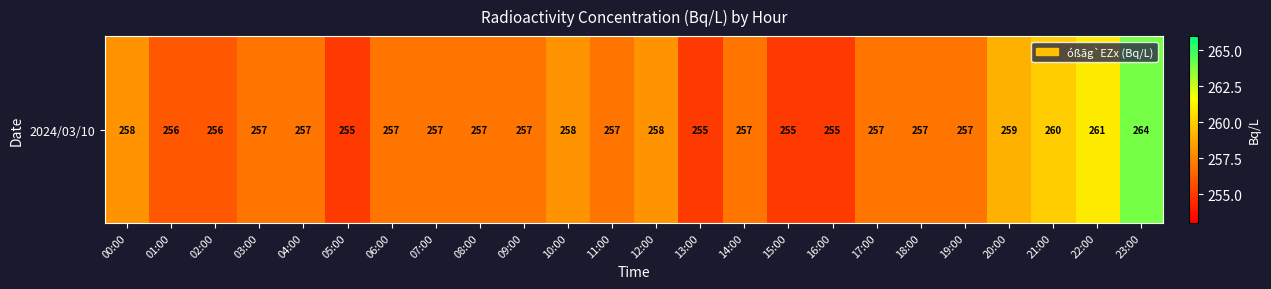

At which category does the chart reach its minimum across all series?

05:00